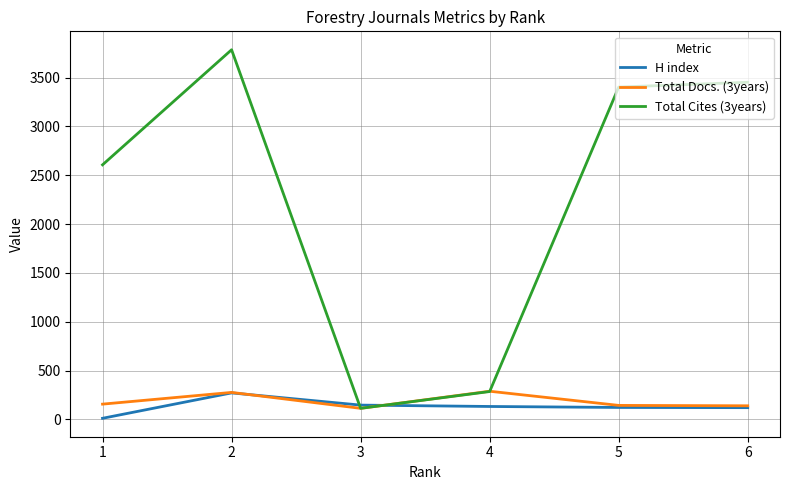

How many interior local peaks does the H index series have?

1